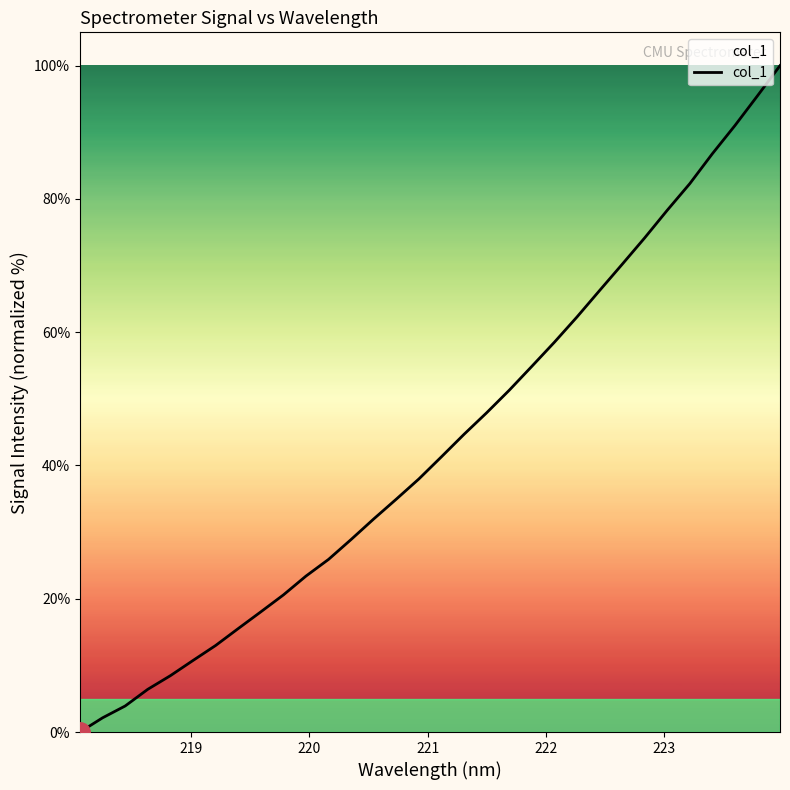

What is the average value?

43.3